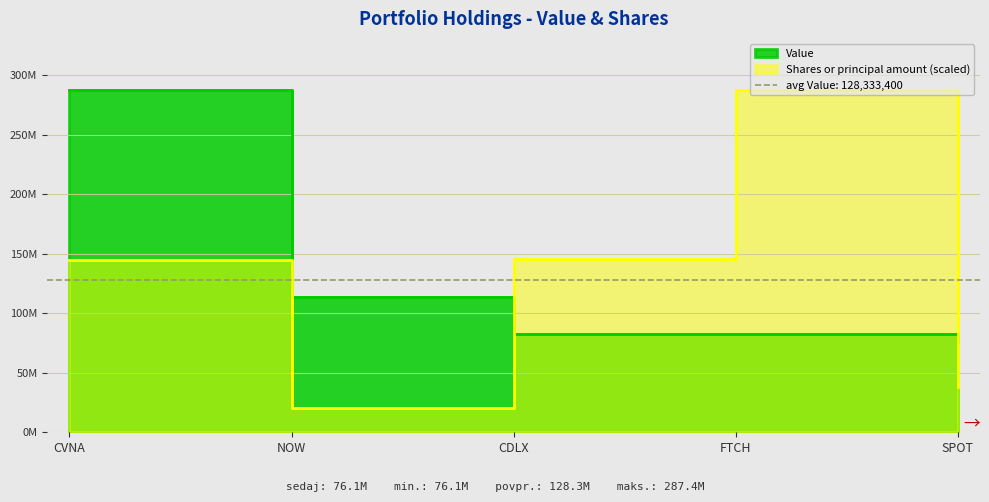

What is the value of the Shares or principal amount point at the 2nd from the left?

20458329.0